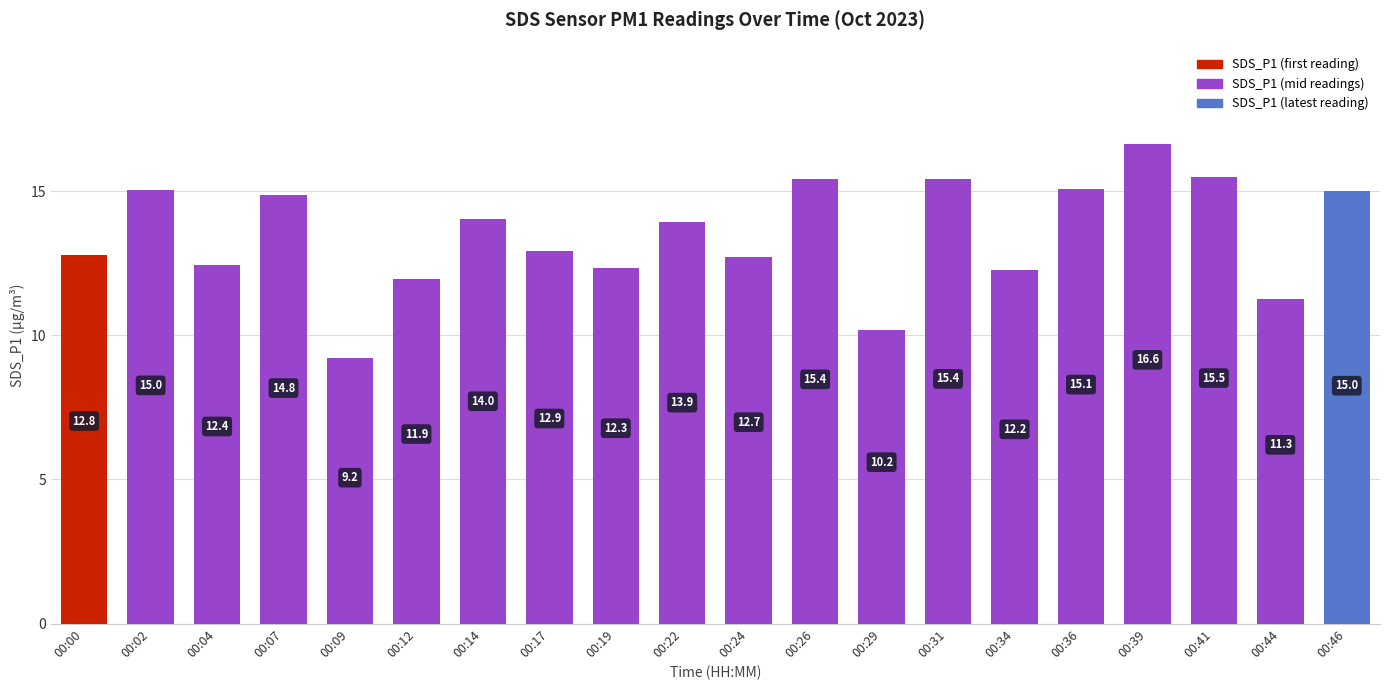

The chart shows a value of 15.9 at 00:29. True or false?

False